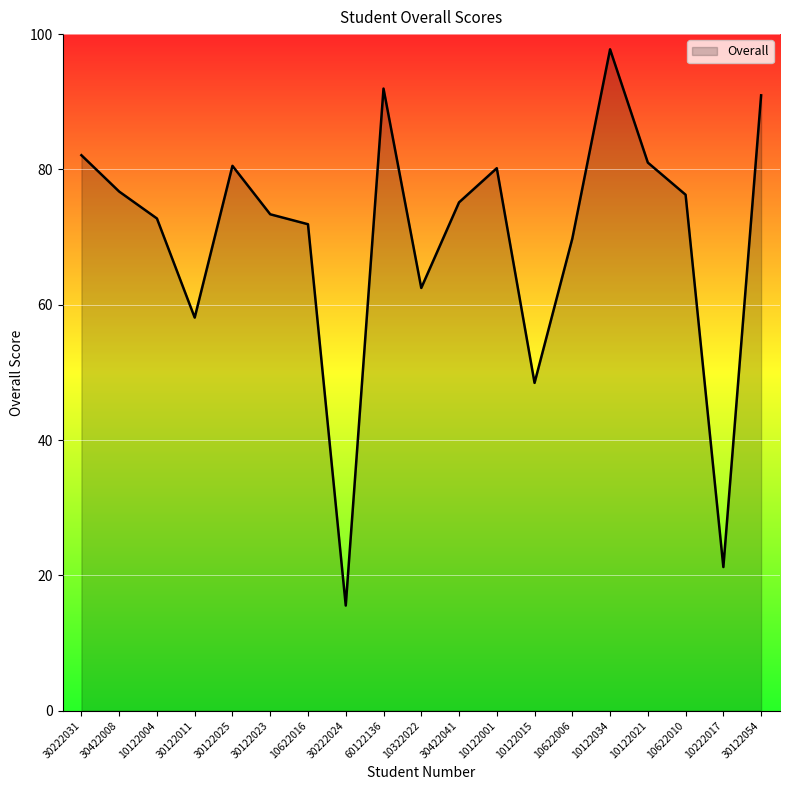

Where is the first local maximum?

30122025